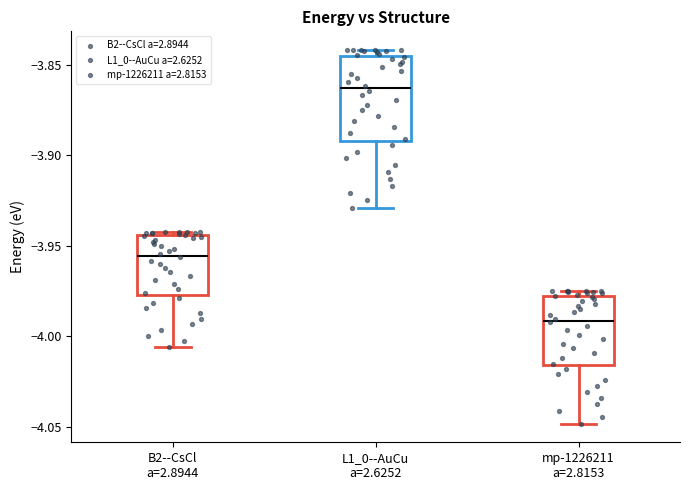

Reading left to right, read every box against the y-axis: the position of its median line, the range the box covers, and the ends of its whiskers. The values are not printed on the chart, so give them approximately, as read against the axis.

B2--CsCl a=2.8944: median -3.955, box -3.975 to -3.945, whiskers -4.005 to -3.945 (just above the box's upper edge)
L1_0--AuCu a=2.6252: median -3.865, box -3.890 to -3.845, whiskers -3.930 to -3.840
mp-1226211 a=2.8153: median -3.990, box -4.015 to -3.975, whiskers -4.050 to -3.975 (just above the box's upper edge)